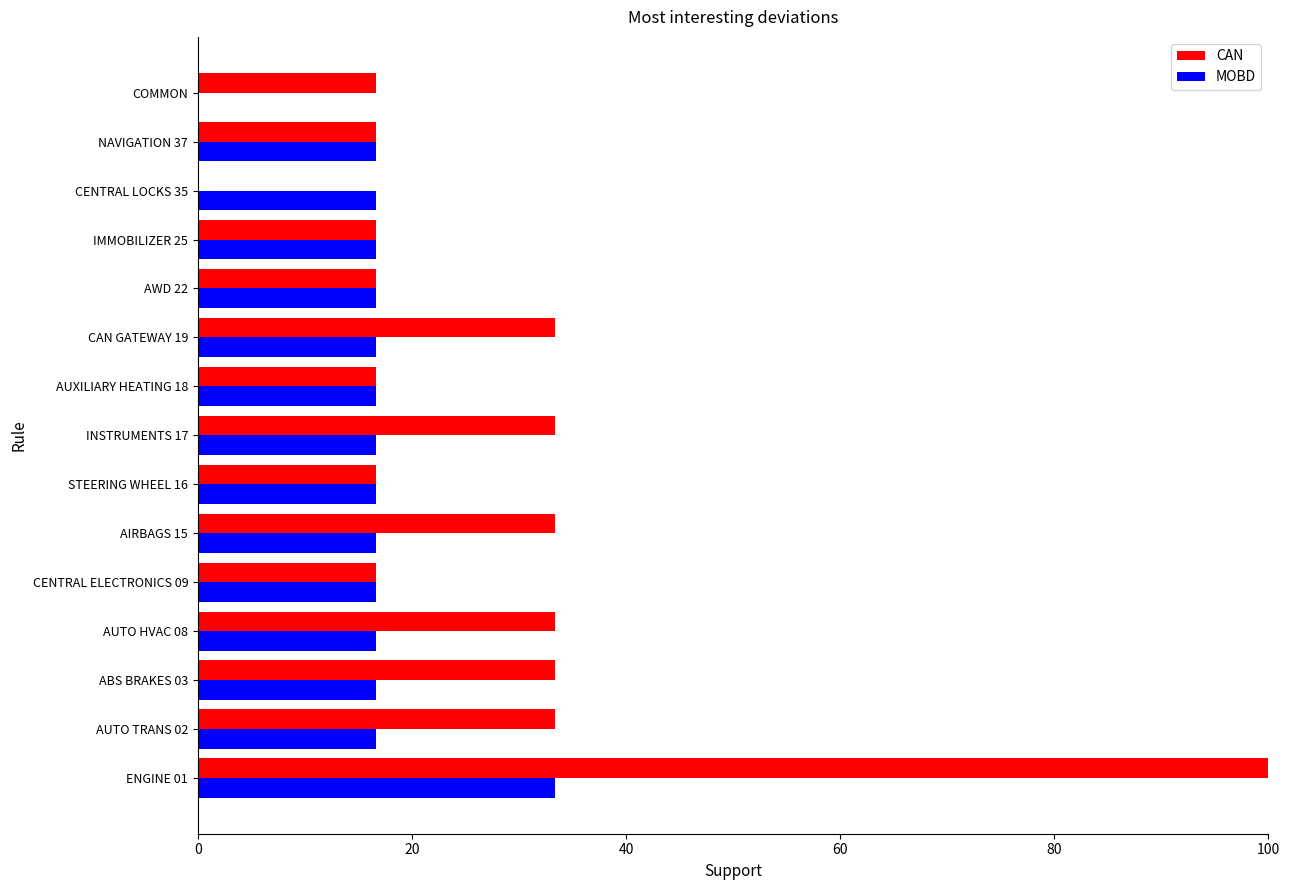

What is the sum of the MOBD values at AIRBAGS 15 and CAN GATEWAY 19?

33.3